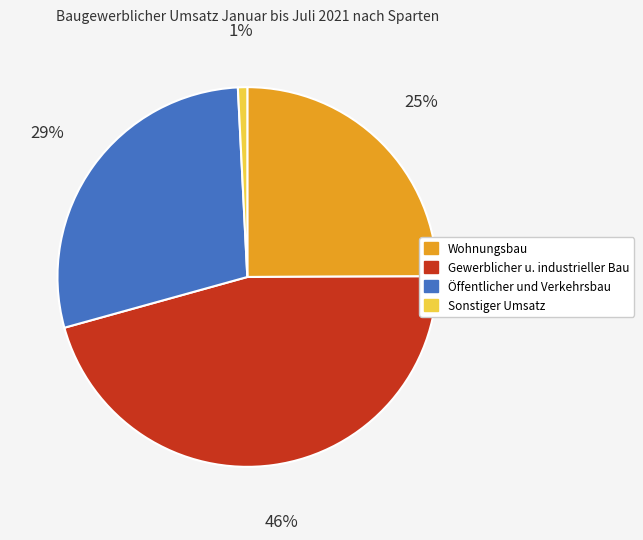

The Sonstiger Umsatz slice represents 1% of the pie. True or false?

True